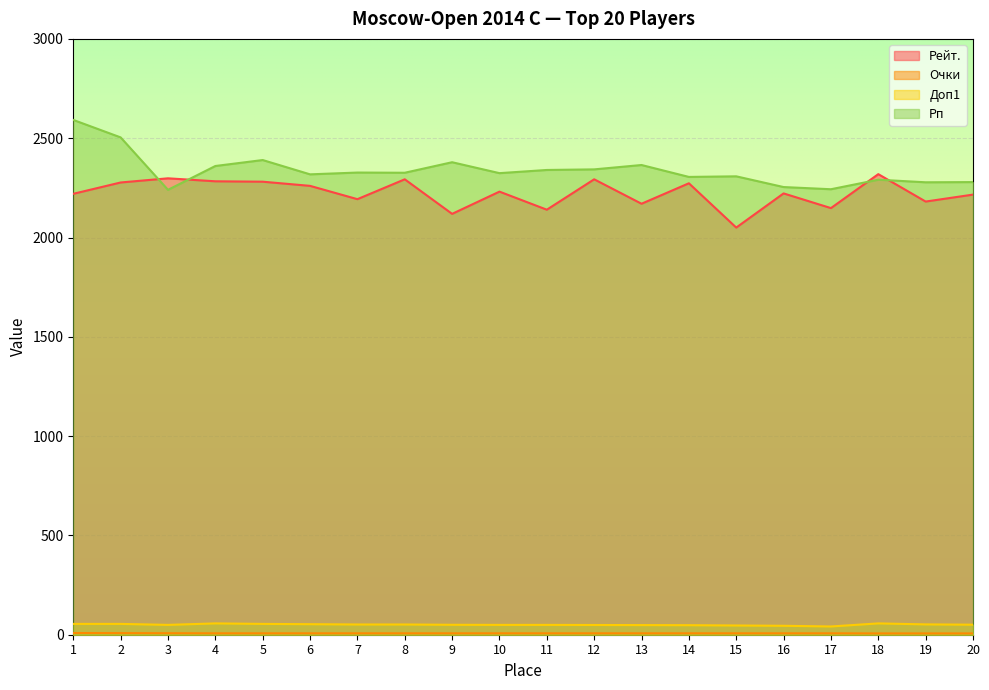

At which category is the sum across all series the highest?

1